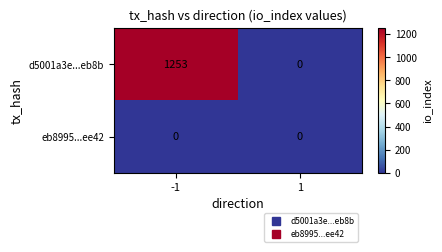

Is it true that d5001a3e...eb8b equals 0 at 1?

True